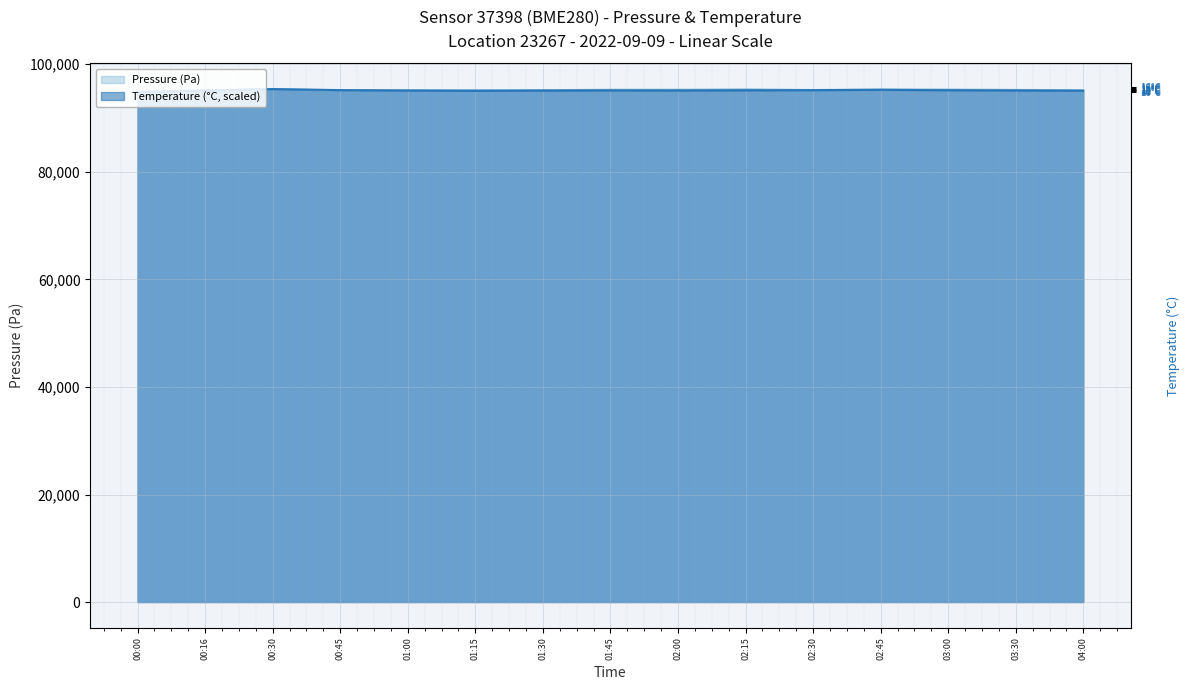

What is the spread (max minus min) of values at 04:00?

120.0